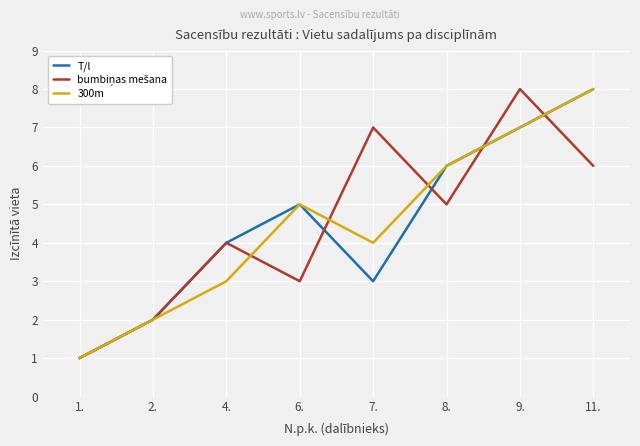

Which category has the lowest value in the T/l series?

1.